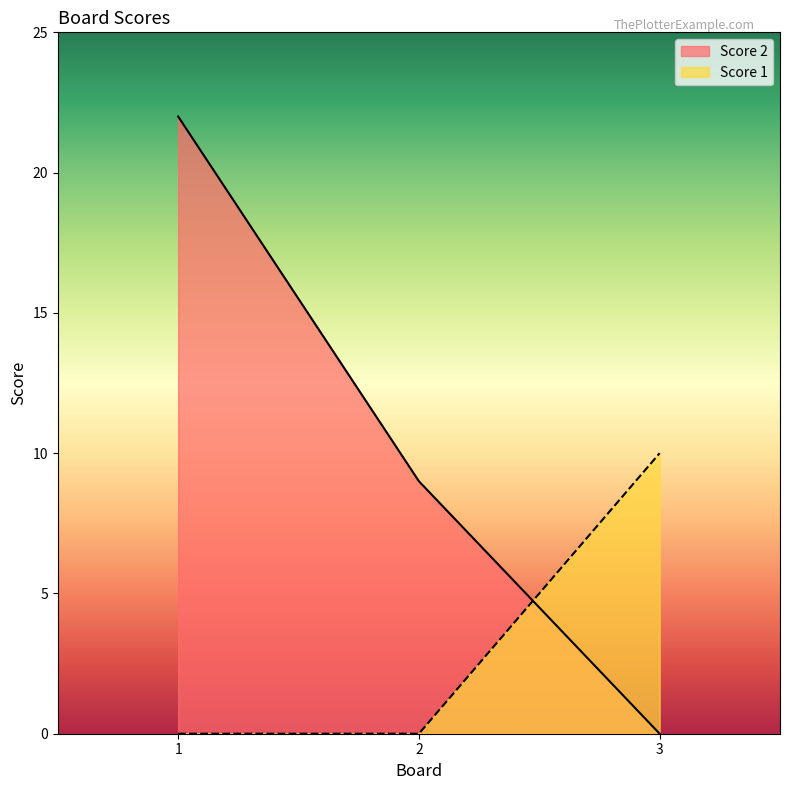

How many Score 2 values are between 0 and 22?

3